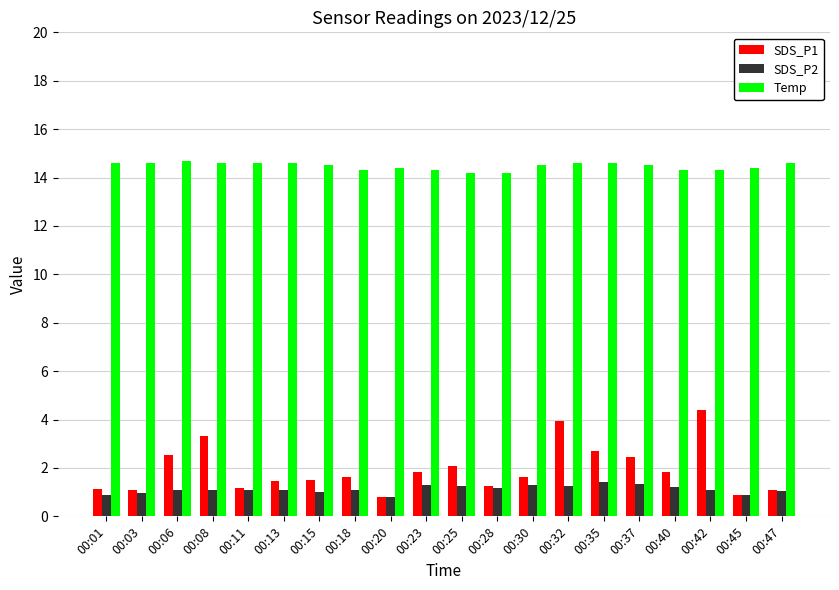

What are all the series names shown in the legend?

SDS_P1, SDS_P2, Temp